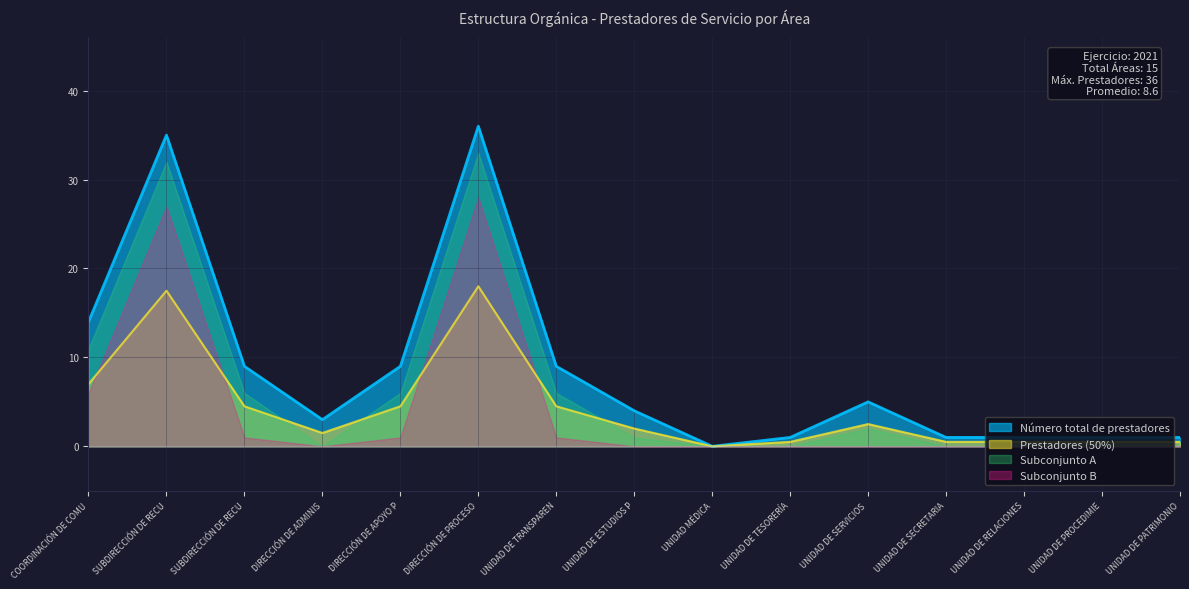

True or false: the data has more than 1 interior local peaks.

True